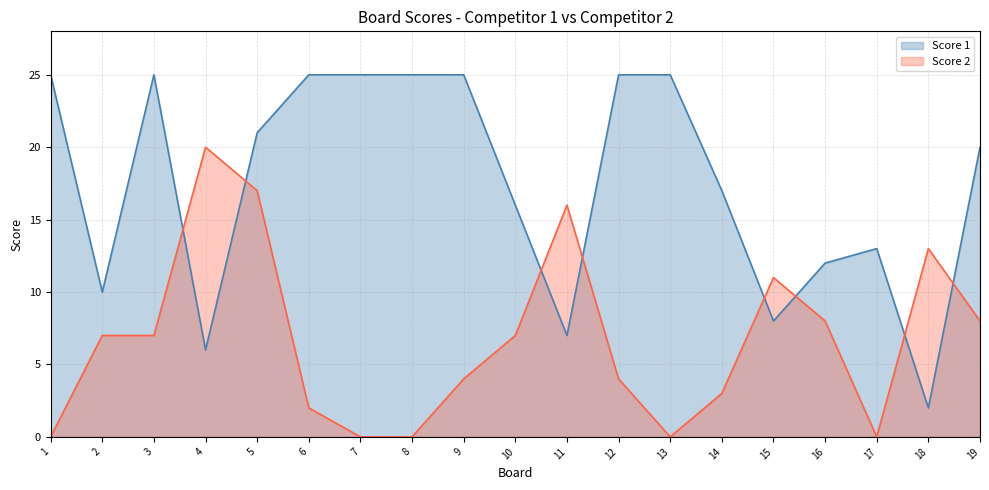

How many values in the Score 1 series are below 20?

9